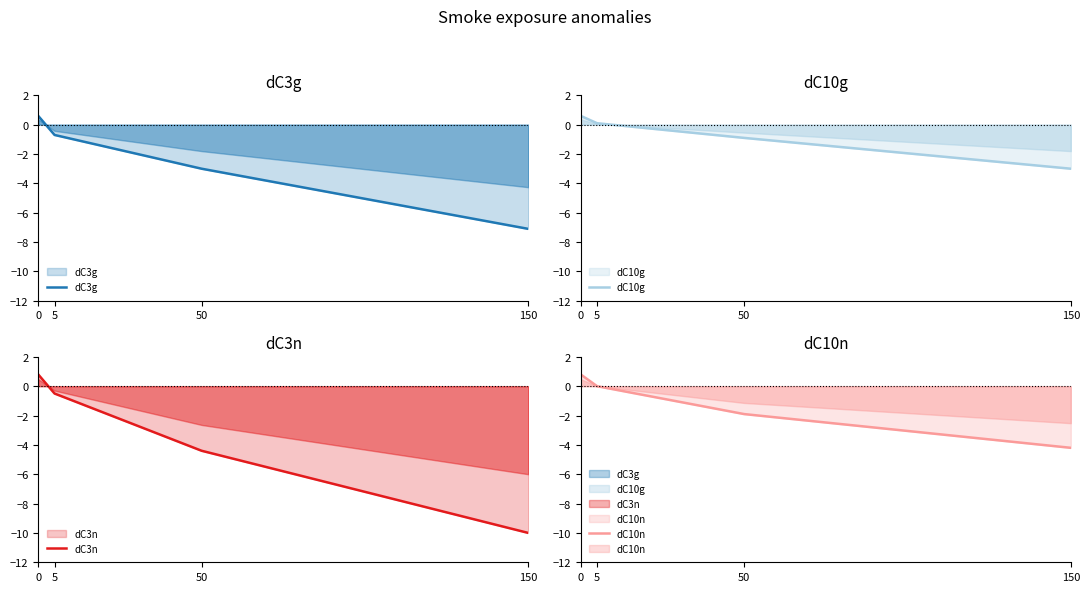

What is the maximum value shown in the chart?

0.8